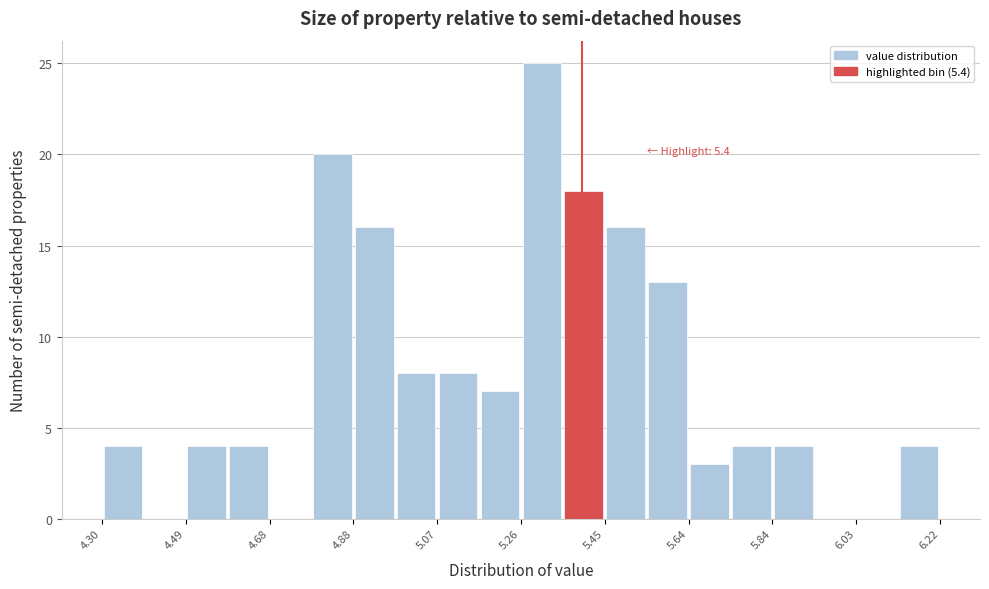

Which range on the x-axis has the tallest bar?

5.260 to 5.356